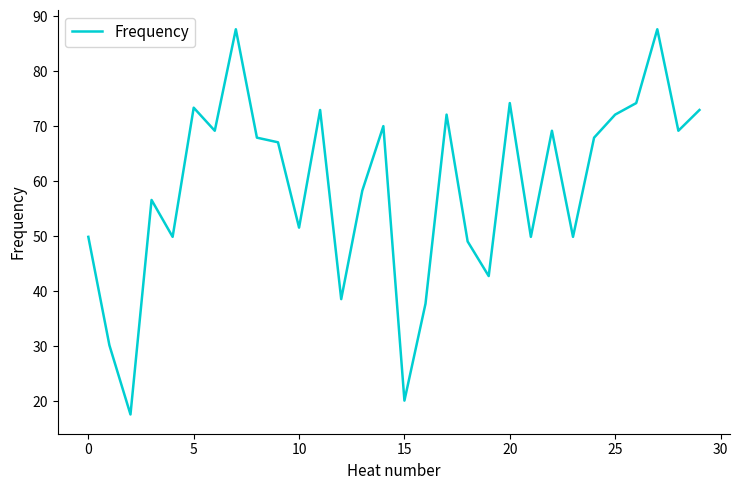

Count the number of data series in this chart.

1